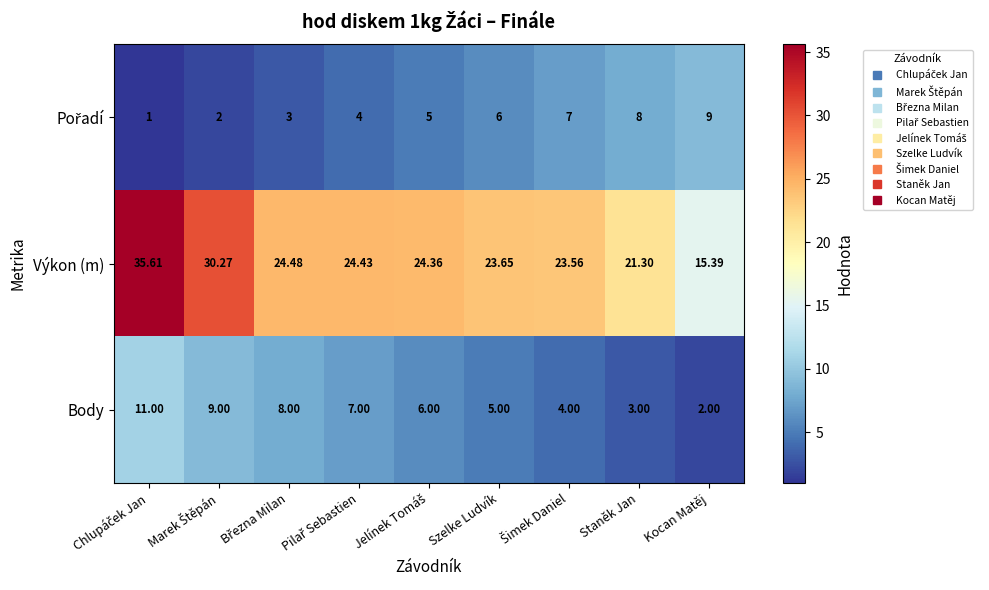

At which label does Výkon (m) reach its minimum?

Kocan Matěj